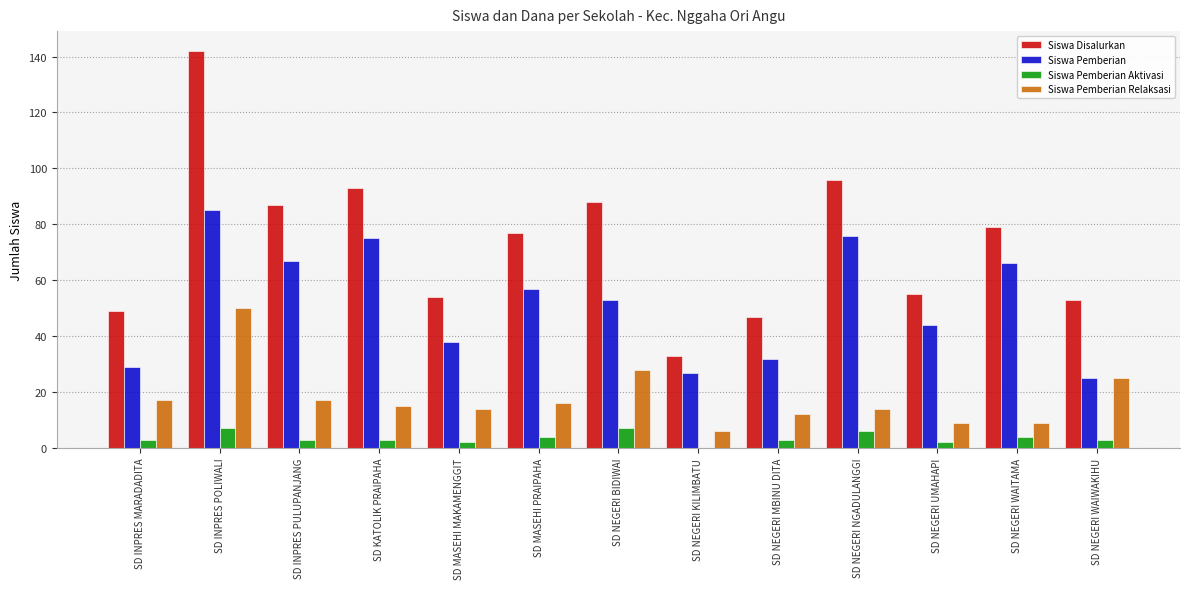

Which series has the widest spread of values?

Siswa Disalurkan